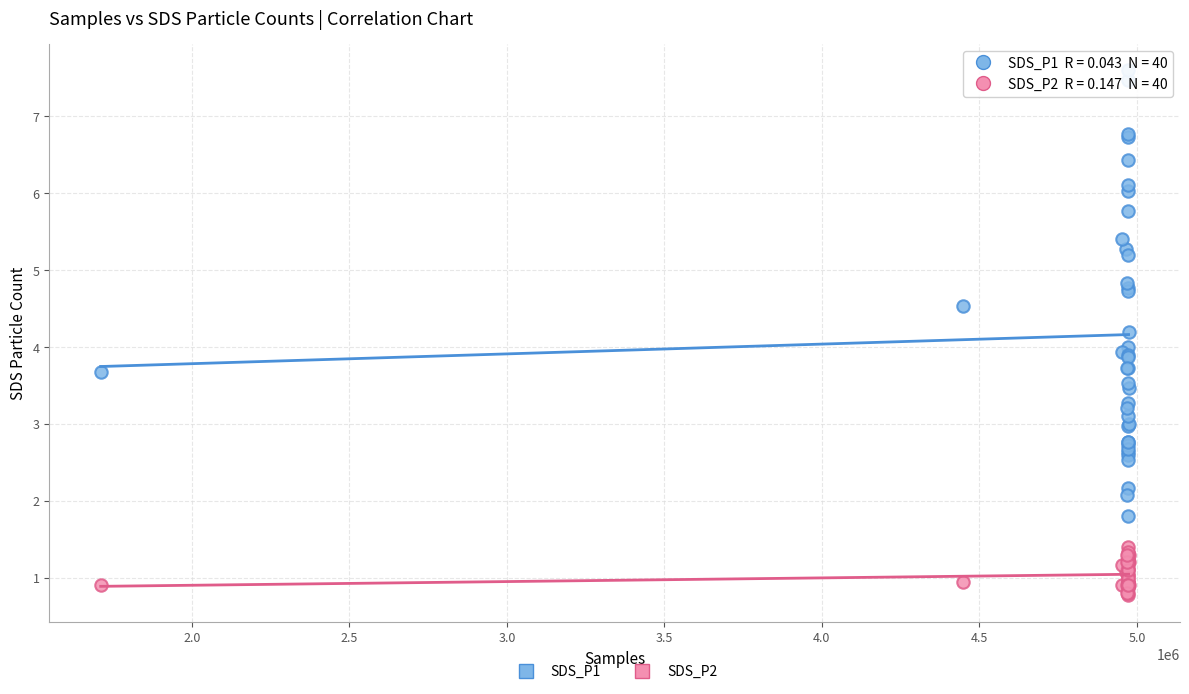

Which series reaches the minimum Y coordinate?

SDS_P2